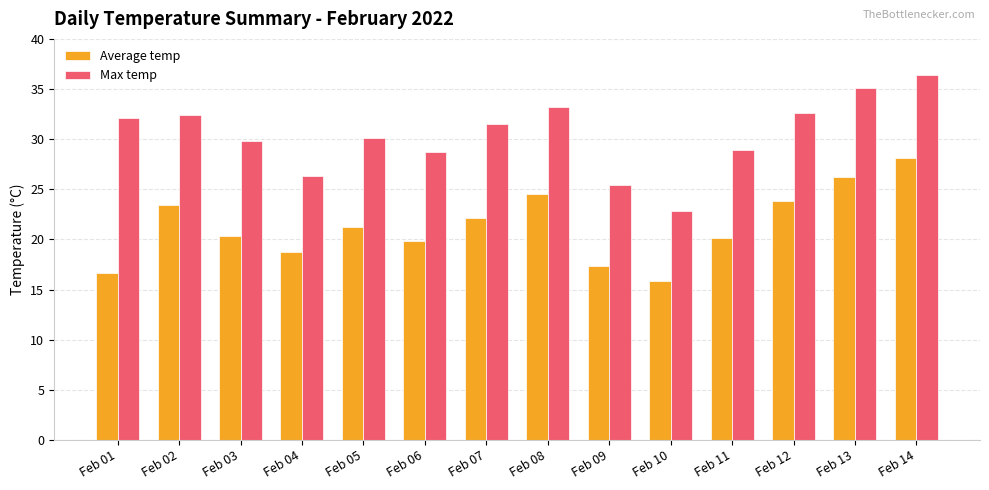

Reading right to left, what are all the values shown in this chart?

Average temp: Feb 14=28.1	Feb 13=26.2	Feb 12=23.8	Feb 11=20.1	Feb 10=15.9	Feb 09=17.3	Feb 08=24.5	Feb 07=22.1	Feb 06=19.8	Feb 05=21.2	Feb 04=18.7	Feb 03=20.3	Feb 02=23.4	Feb 01=16.7
Max temp: Feb 14=36.4	Feb 13=35.1	Feb 12=32.6	Feb 11=28.9	Feb 10=22.8	Feb 09=25.4	Feb 08=33.2	Feb 07=31.5	Feb 06=28.7	Feb 05=30.1	Feb 04=26.3	Feb 03=29.8	Feb 02=32.4	Feb 01=32.1